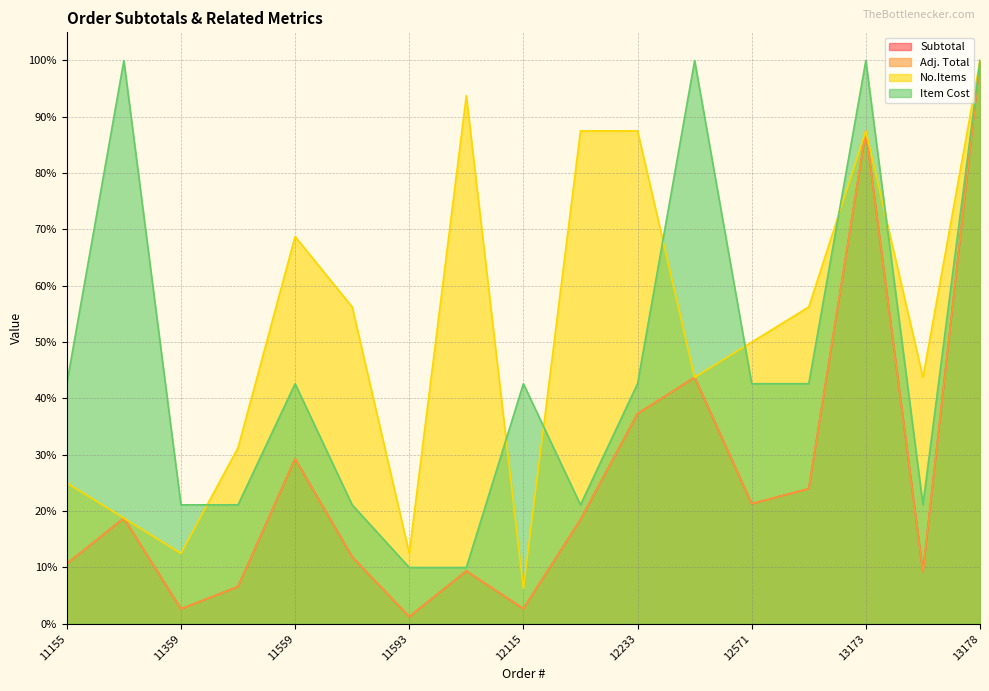

True or false: No.Items and Subtotal intersect in this chart.

False